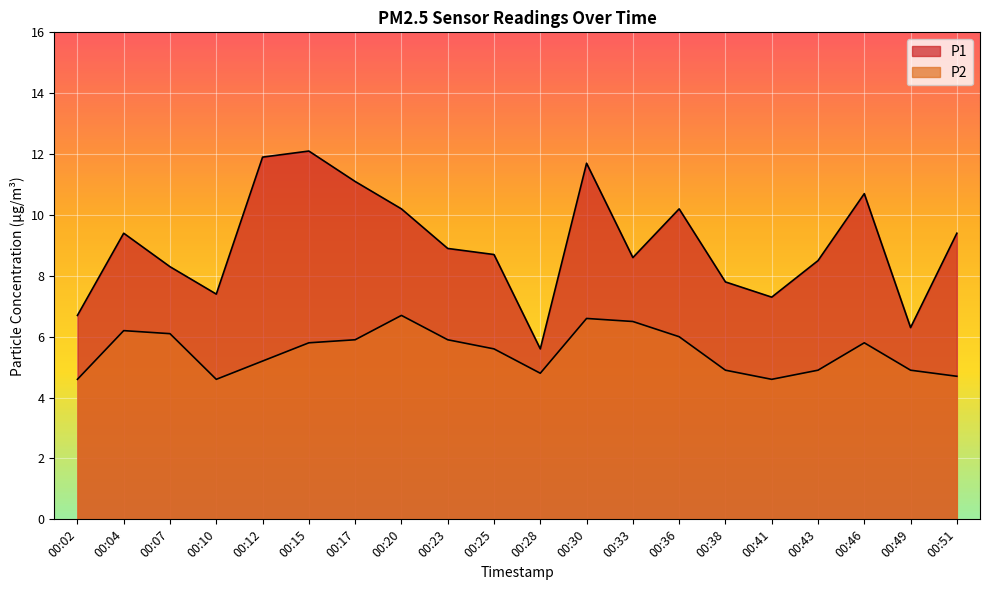

How many lines are shown in the chart?

2